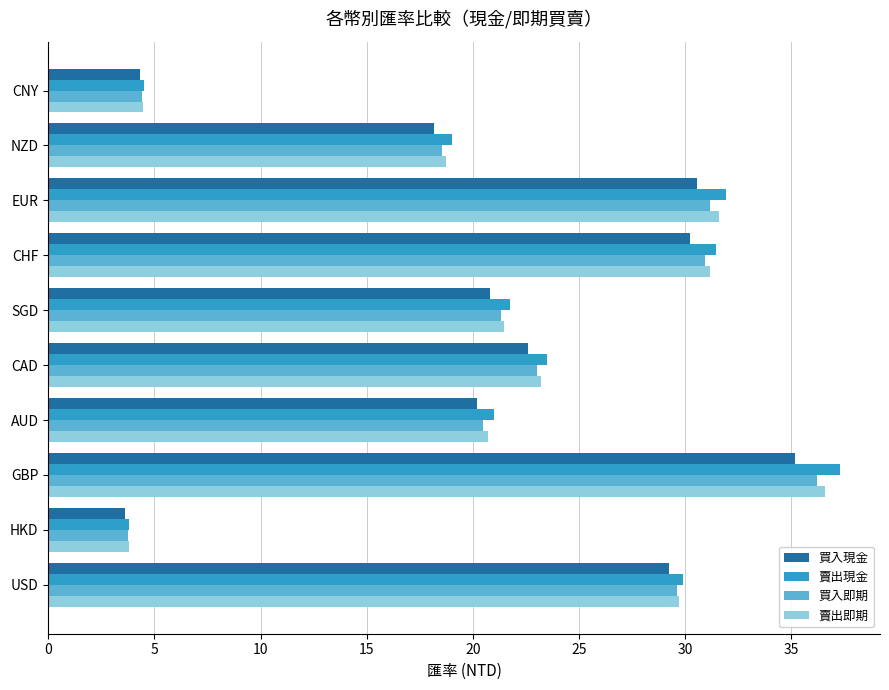

Which series has the largest range (max minus min)?

賣出現金